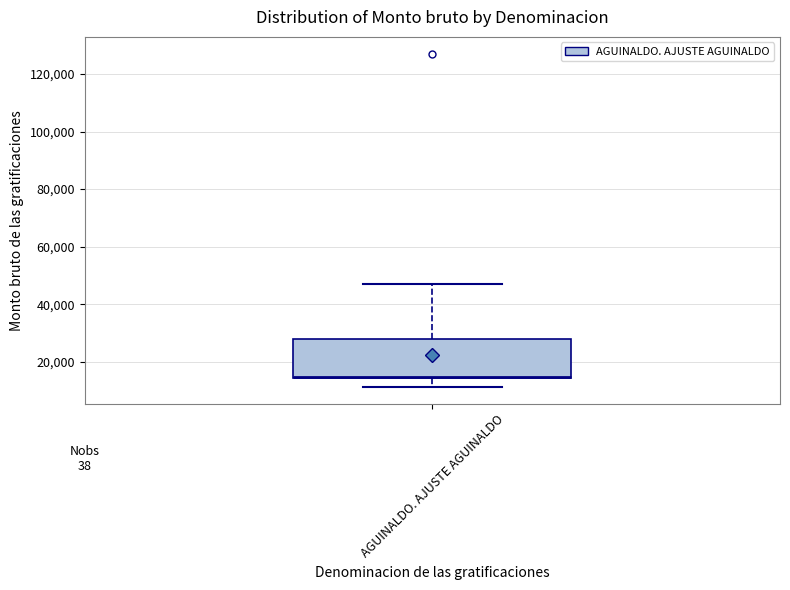

Transcribe this box plot: give where the median line is, the range the box spans, and where the two whiskers end, as read against the y-axis. The values are not printed on the chart, so give them approximately, as read against the axis.

median 14000 (just above the box's lower edge), box 14000 to 28000, whiskers 12000 to 46000